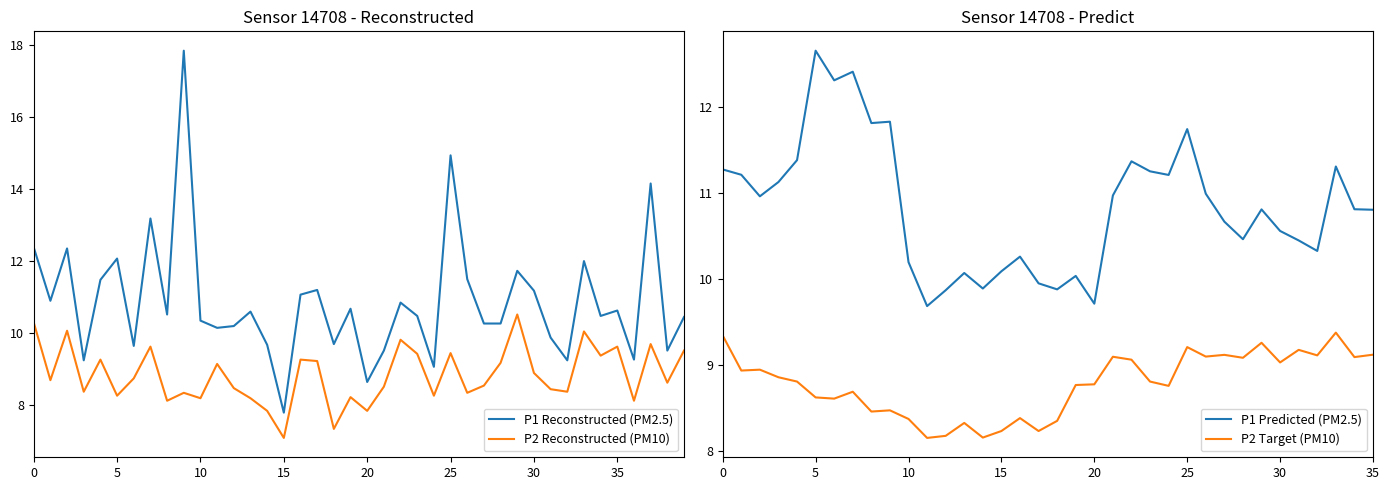

How many categories are shown in the chart?

40